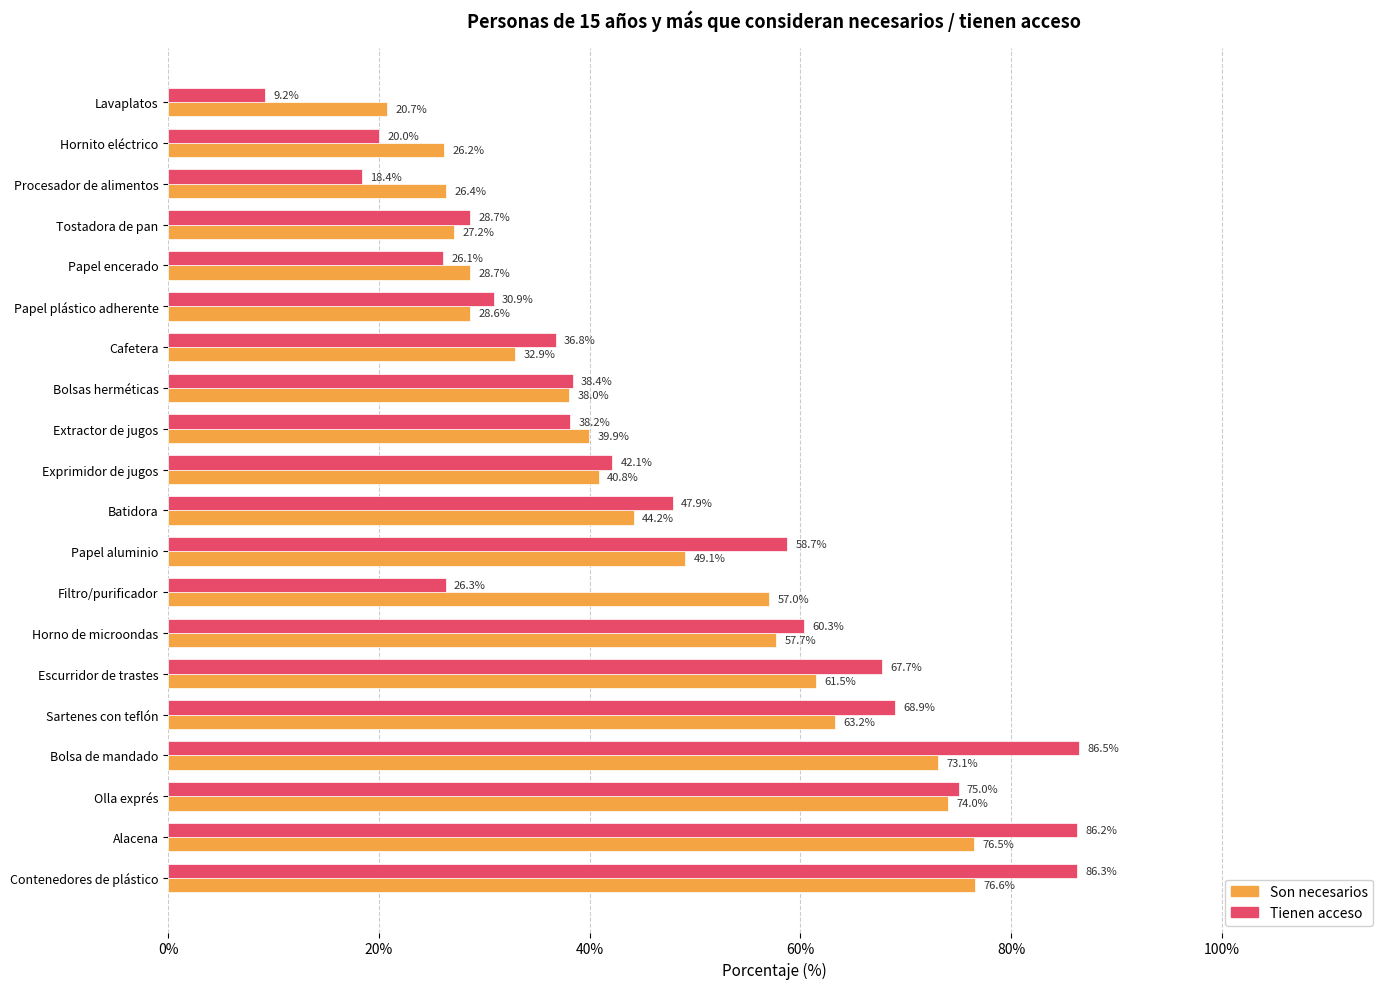

List the series in order of their peak value, lowest first.

Son necesarios, Tienen acceso